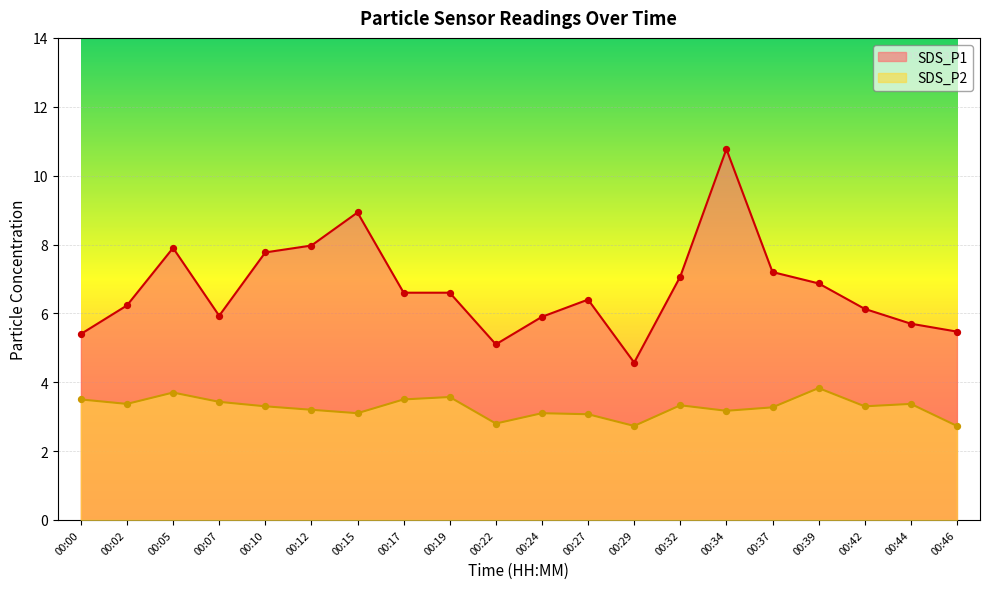

At how many categories does at least one series exceed 4?

20